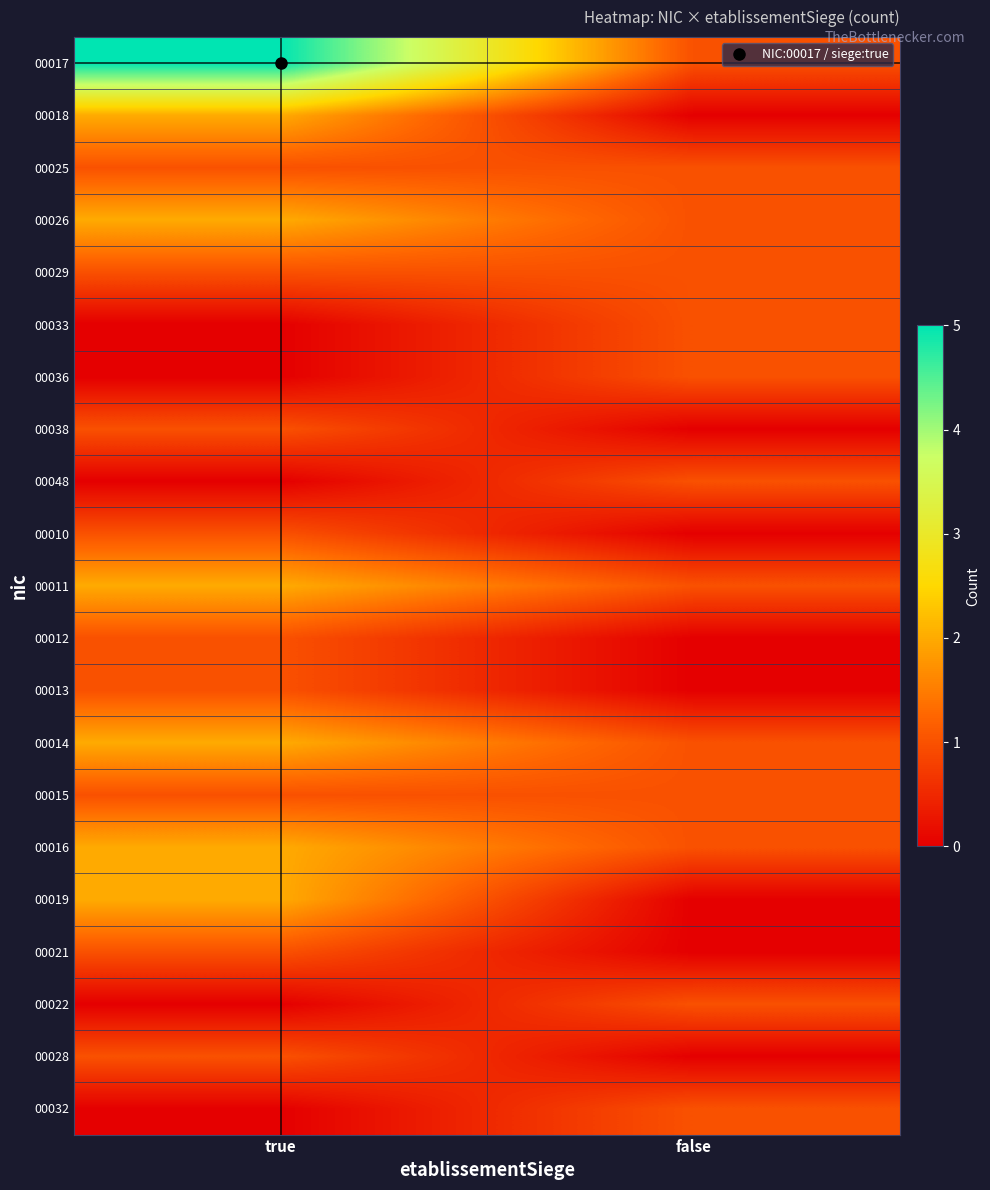

Reading left to right, transcribe all the data shown in this chart.

00017: true=5	false=1
00018: true=2	false=0
00025: true=1	false=1
00026: true=2	false=1
00029: true=1	false=1
00033: true=0	false=1
00036: true=0	false=1
00038: true=1	false=0
00048: true=0	false=1
00010: true=1	false=0
00011: true=2	false=1
00012: true=1	false=0
00013: true=1	false=0
00014: true=2	false=1
00015: true=1	false=1
00016: true=2	false=1
00019: true=2	false=0
00021: true=1	false=0
00022: true=0	false=1
00028: true=1	false=0
00032: true=0	false=1